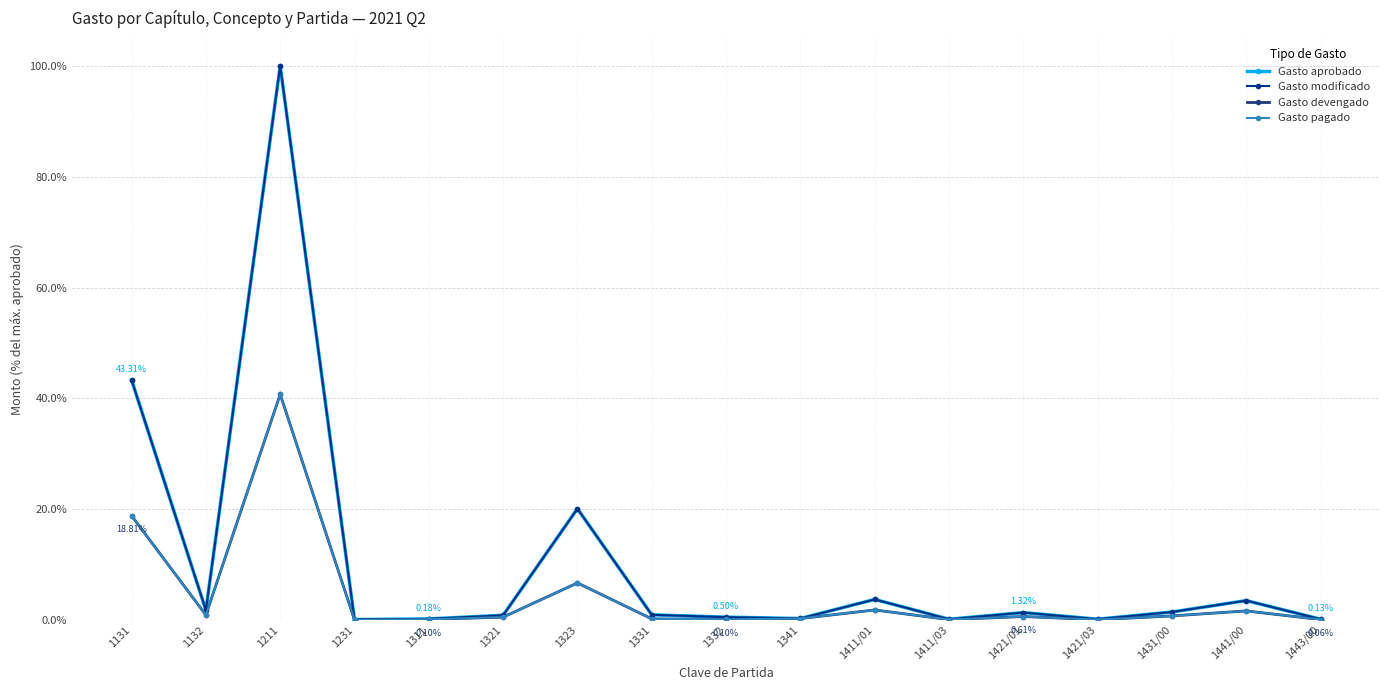

True or false: Gasto modificado has more than 0 interior local peaks.

True